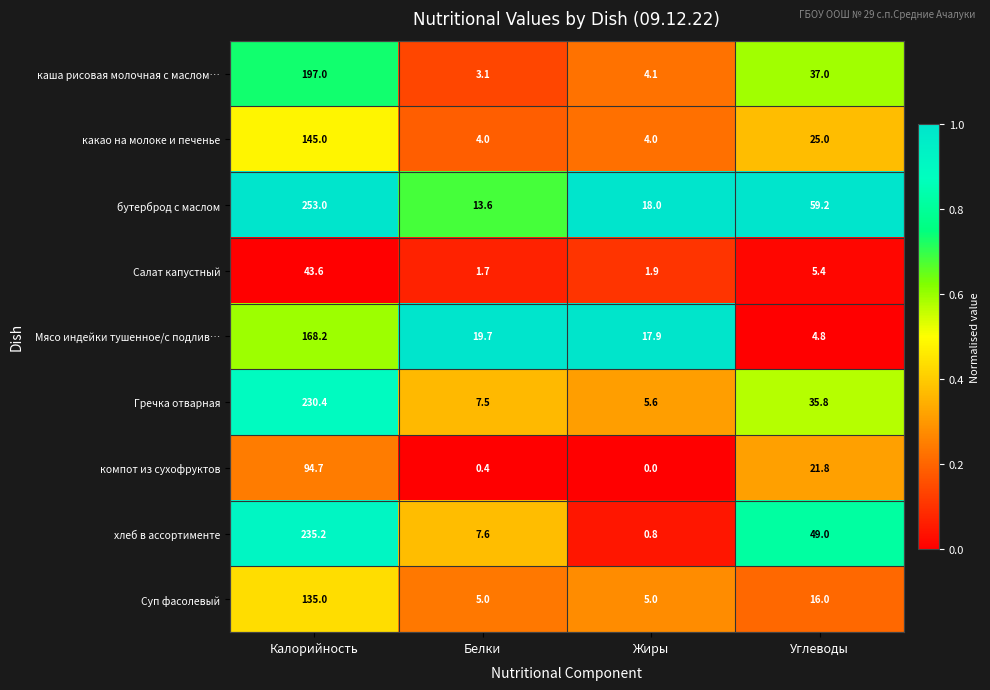

What is the total value across all series at Белки?

62.6